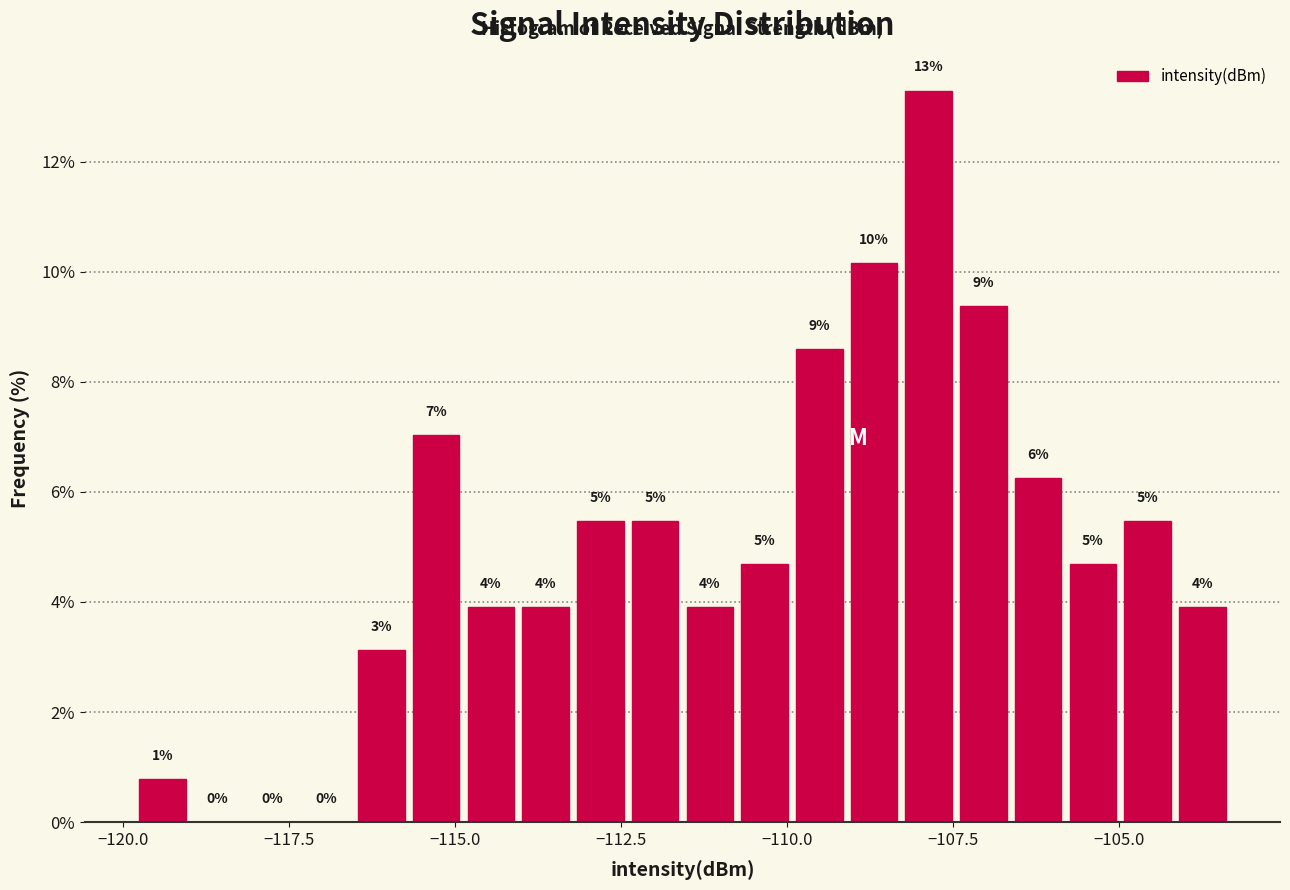

Around what value on the x-axis is the tallest bar? Give the approximate position of its centre, as read against the axis.

-108.0